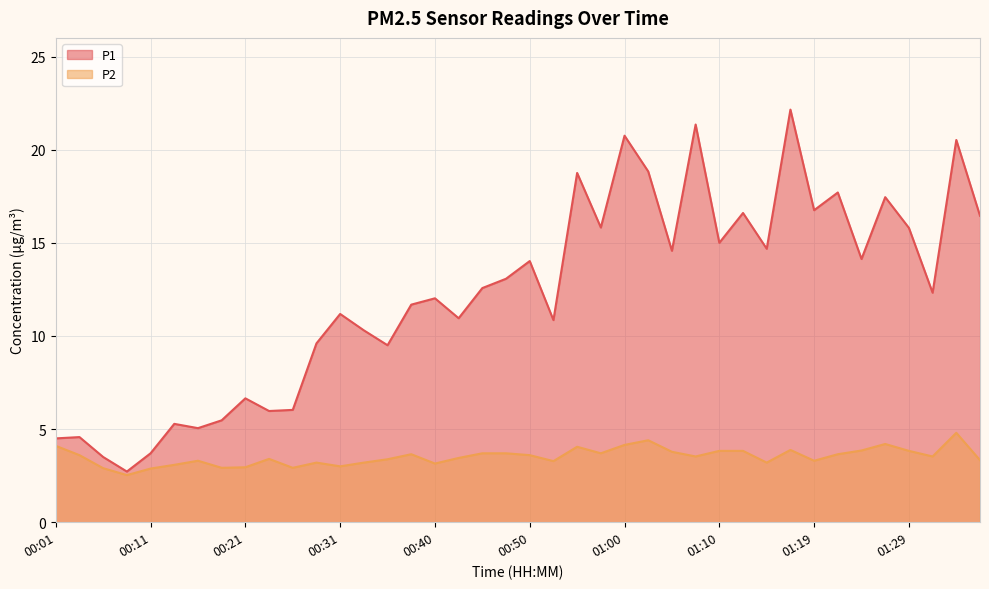

Rank the series at 00:21 from lowest to highest value.

P2, P1